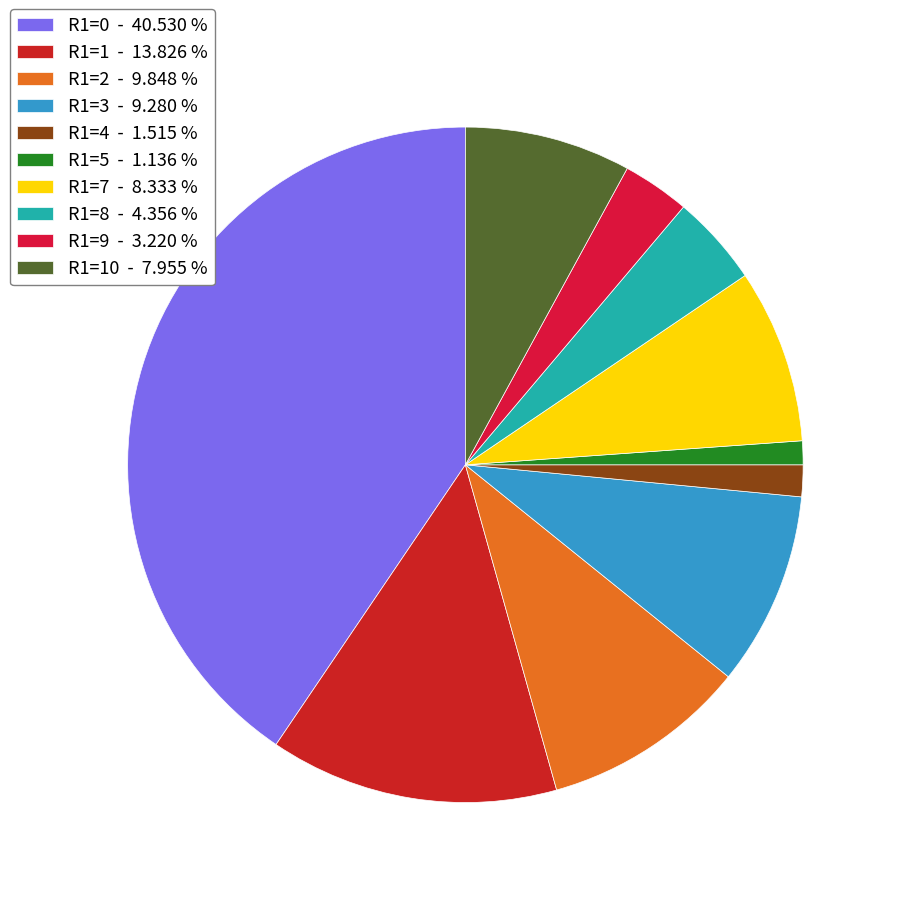

How many segments does this pie chart have?

10